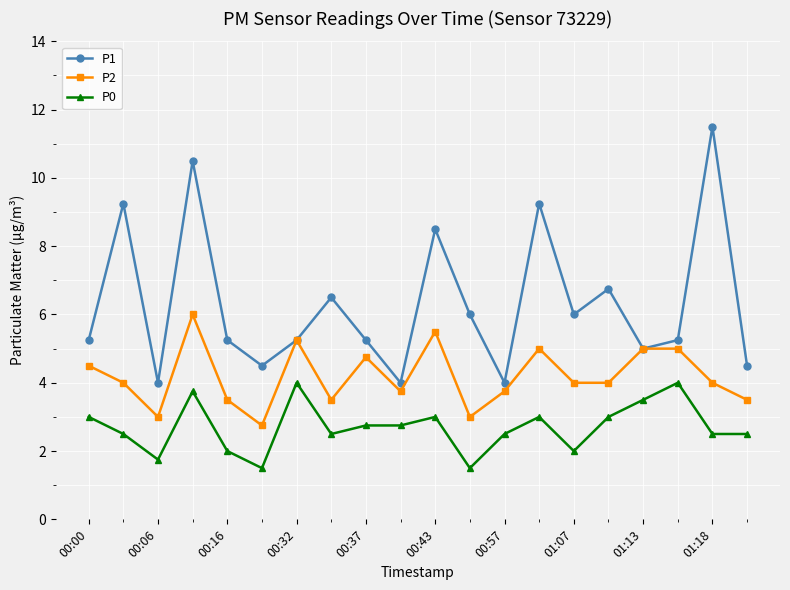

True or false: P0 and P2 intersect in this chart.

False